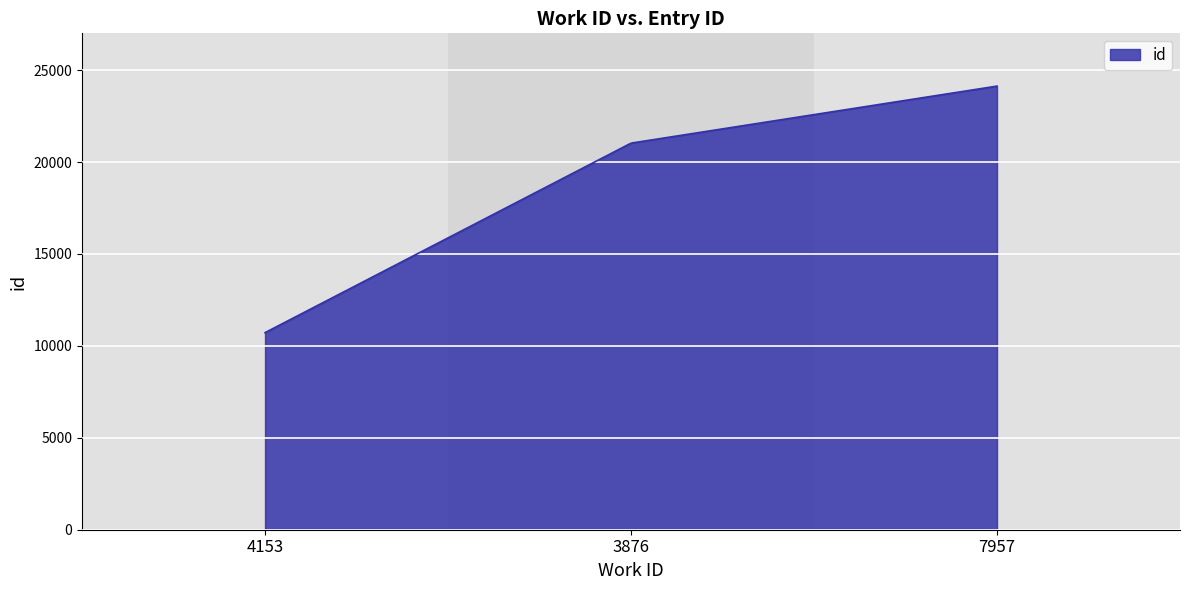

What is the minimum value shown in the chart?

10720.0